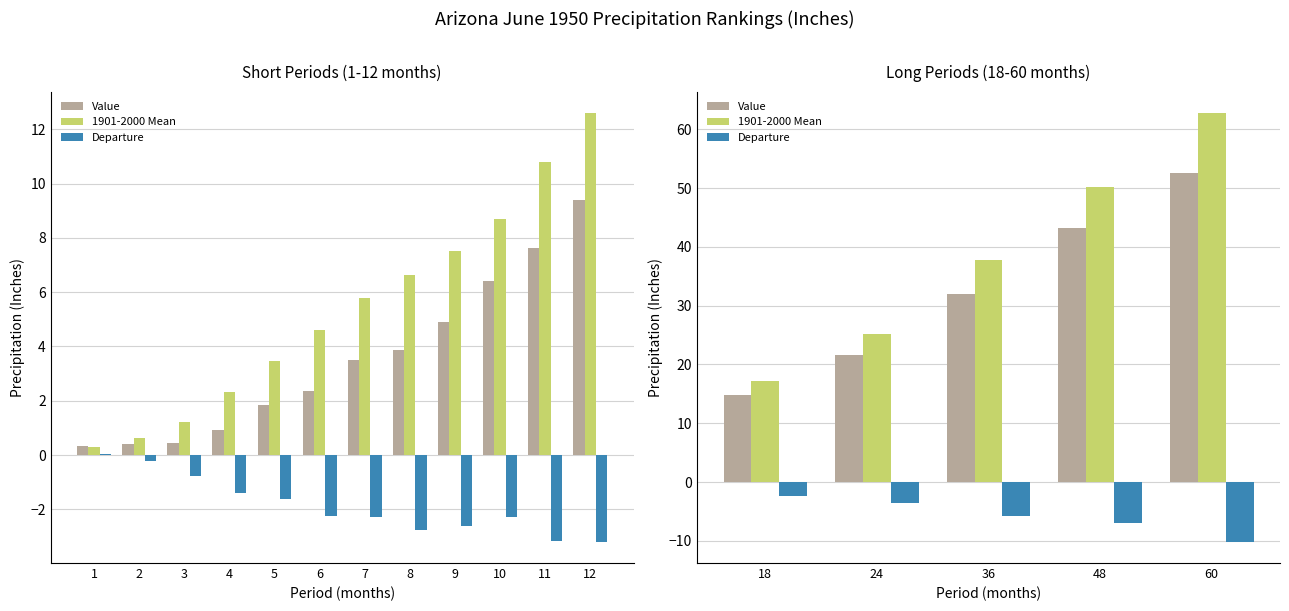

Which series changed the most between 36 and 48?

1901-2000 Mean